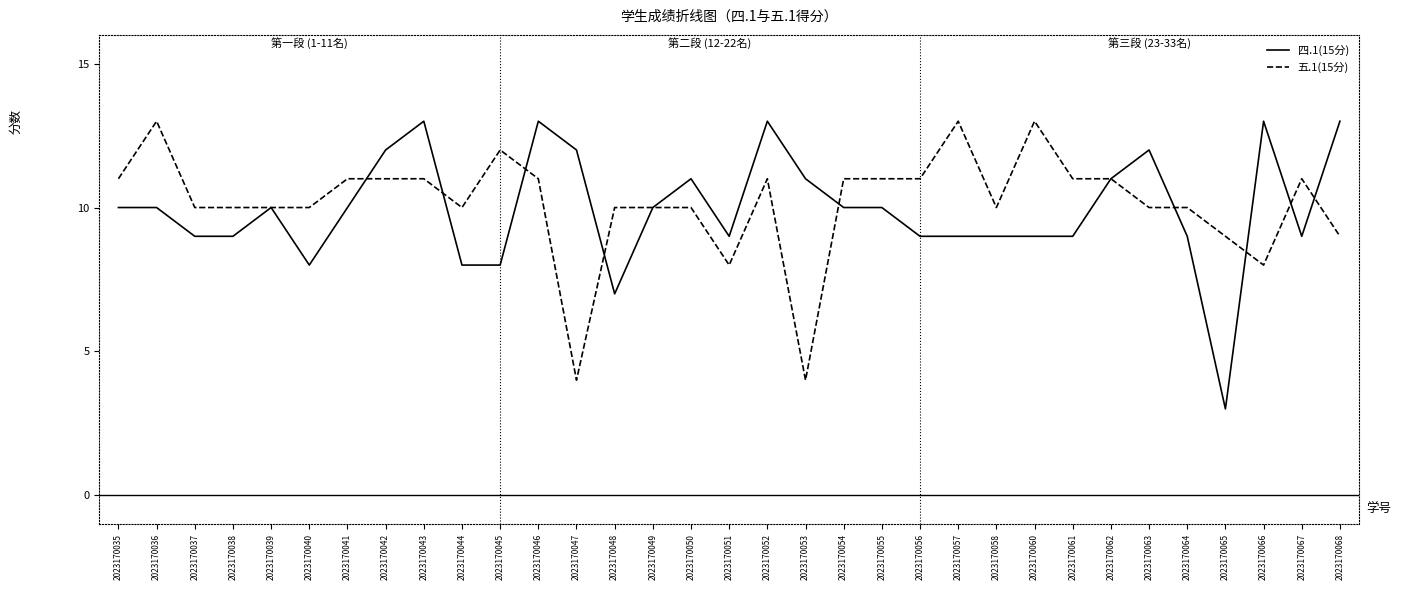

Is it true that 五.1(15分) equals 13 at 2023170057?

True